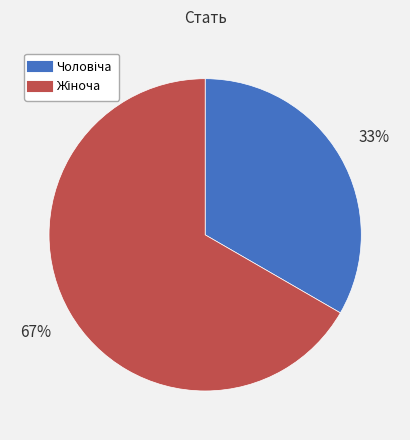

How many segments does this pie chart have?

2